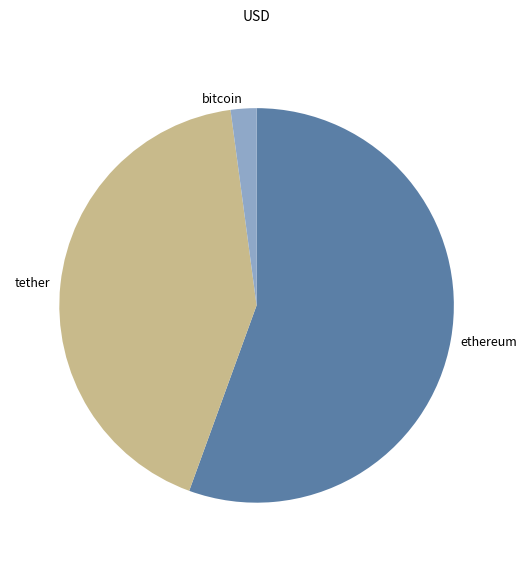

Rank the categories by value from lowest to highest.

bitcoin, tether, ethereum